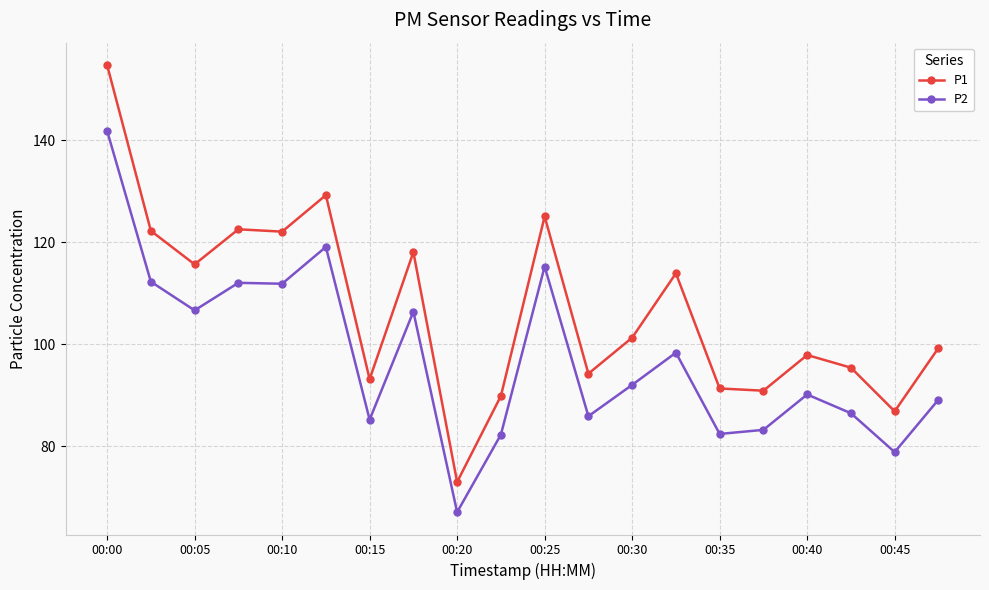

How many values in the P1 series exceed 101?

10